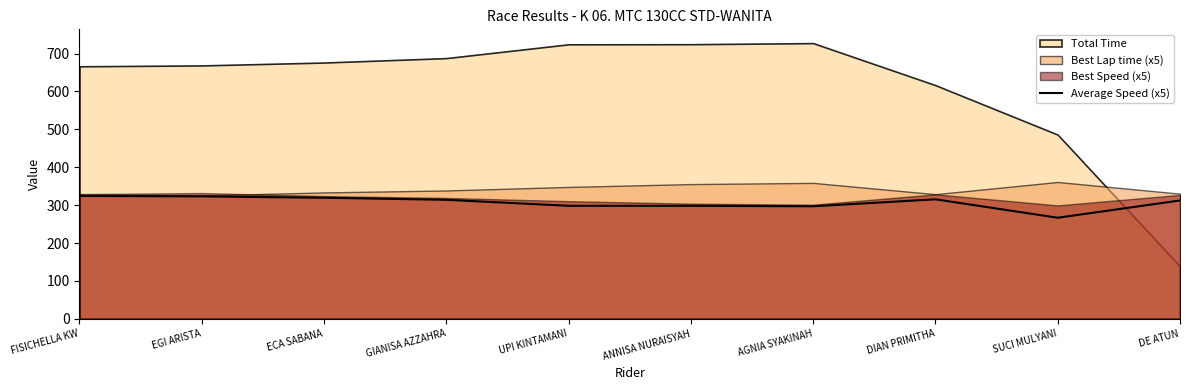

What is the lowest value of the Average Speed (x5) series?

266.7